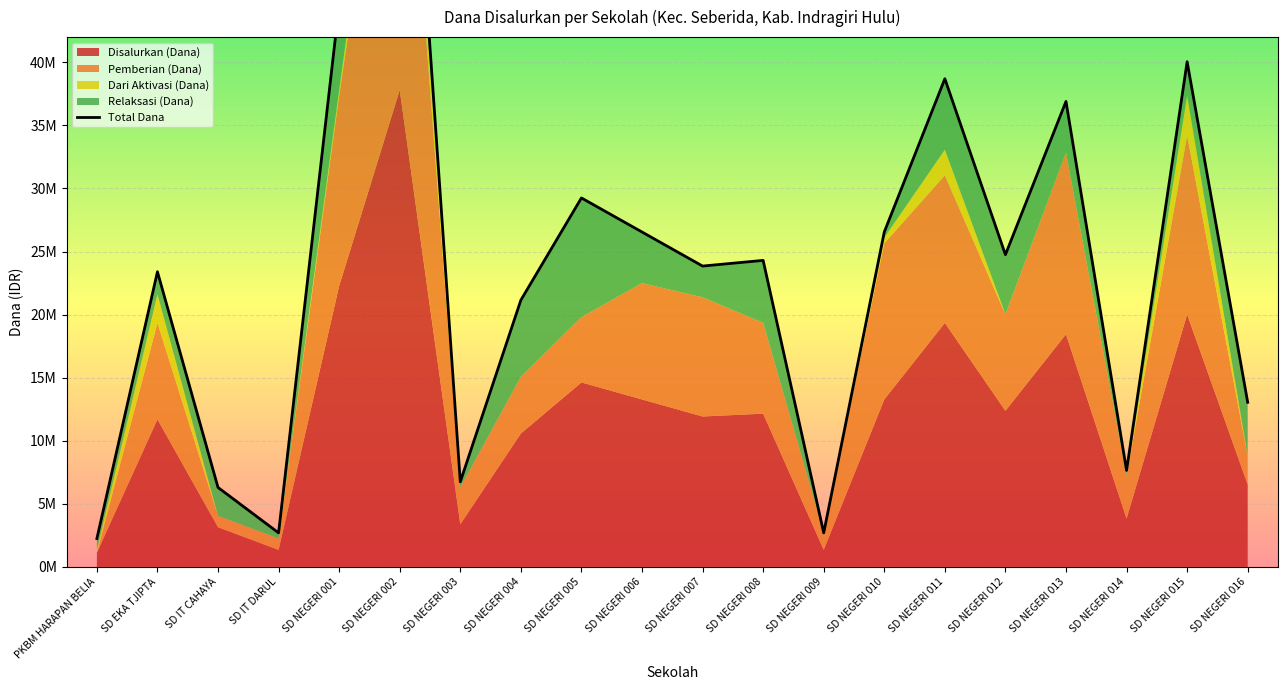

Approximately how many times larger is the value at SD NEGERI 002 compared to SD NEGERI 014?

9.9